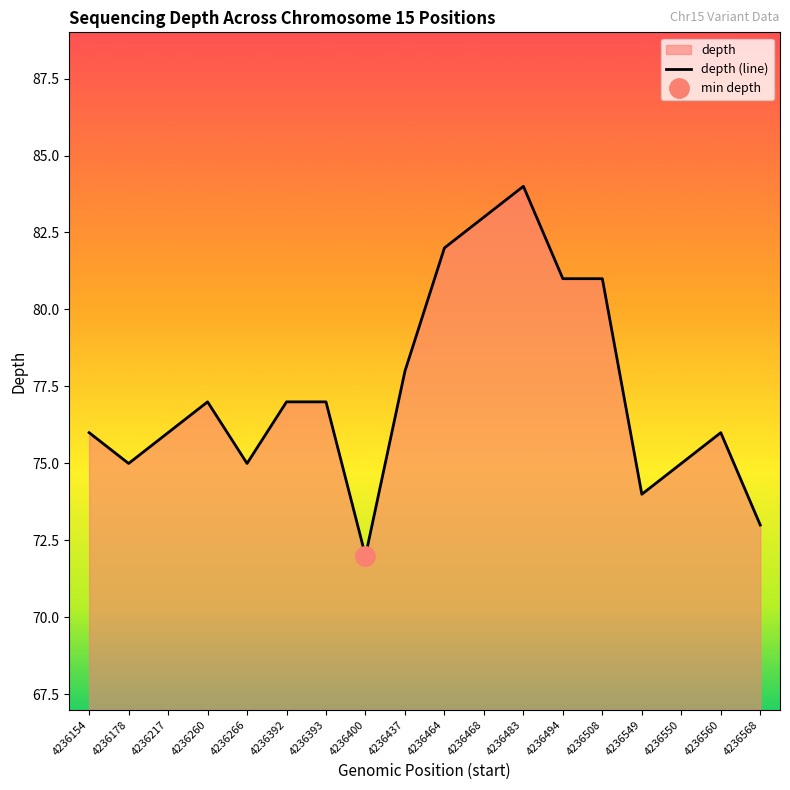

What is the sum of all values?

1392